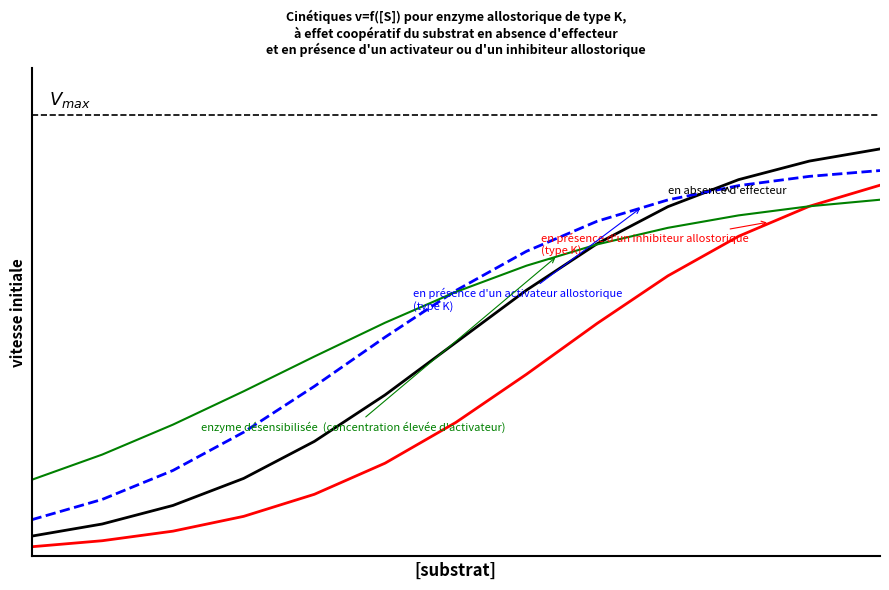

Is this an area chart (filled region under the line)?

No